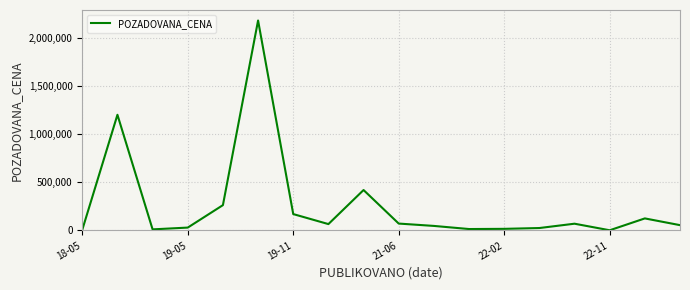

What is the maximum value shown in the chart?

2182114